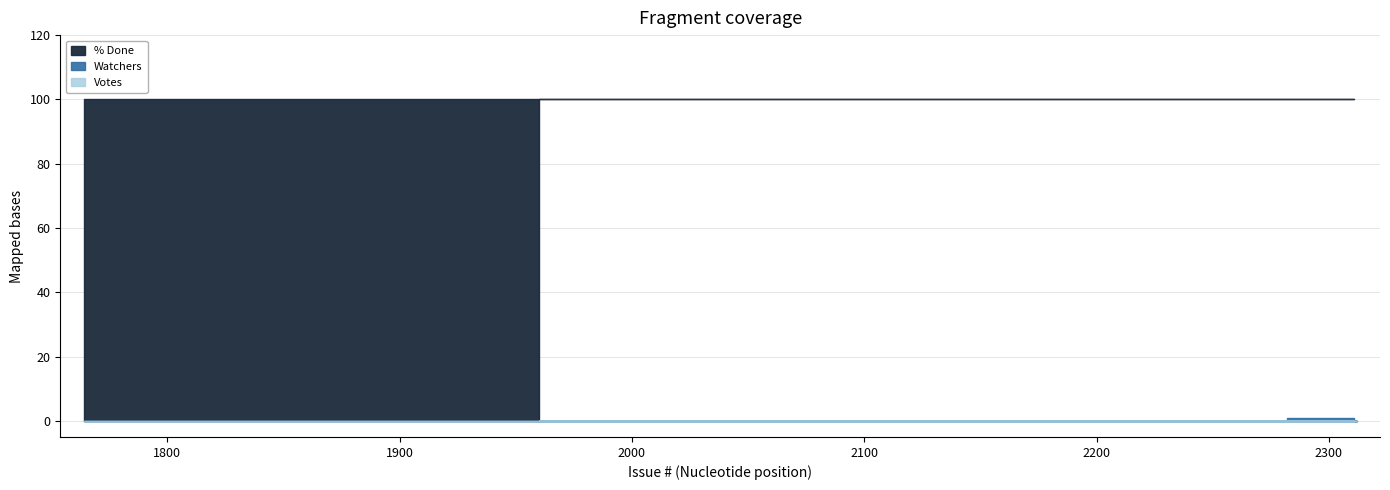

How many data points in Watchers are above 0?

1